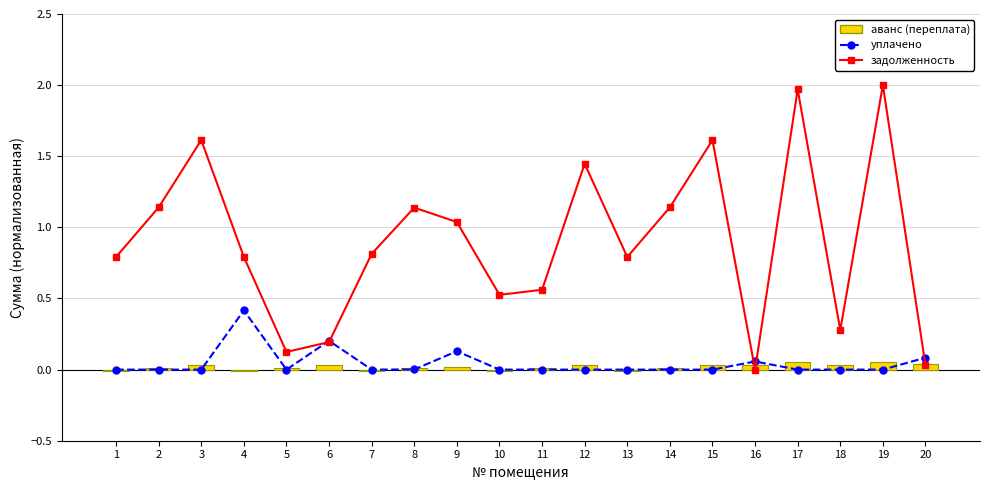

Reading left to right, what are all the values shown in this chart?

уплачено: 1=0.0	2=0.0	3=0.0	4=0.4	5=0.0	6=0.2	7=0.0	8=0.0	9=0.1	10=0.0	11=0.0	12=0.0	13=0.0	14=0.0	15=0.0	16=0.1	17=0.0	18=0.0	19=0.0	20=0.1
задолженность: 1=0.8	2=1.1	3=1.6	4=0.8	5=0.1	6=0.2	7=0.8	8=1.1	9=1.0	10=0.5	11=0.6	12=1.4	13=0.8	14=1.1	15=1.6	16=0.0	17=2.0	18=0.3	19=2.0	20=0.0
аванс (переплата): 1=-0.0	2=0.0	3=0.0	4=-0.0	5=0.0	6=0.0	7=-0.0	8=0.0	9=0.0	10=-0.0	11=0.0	12=0.0	13=-0.0	14=0.0	15=0.0	16=0.0	17=0.1	18=0.0	19=0.1	20=0.0